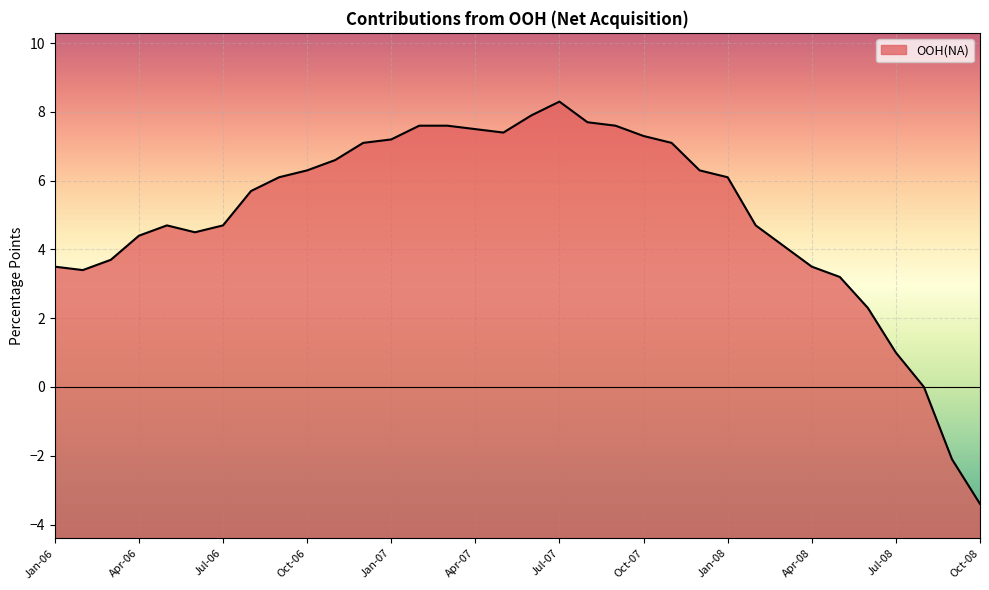

Reading left to right, list all the values displayed in this chart.

3.5	3.4	3.7	4.4	4.7	4.5	4.7	5.7	6.1	6.3	6.6	7.1	7.2	7.6	7.6	7.5	7.4	7.9	8.3	7.7	7.6	7.3	7.1	6.3	6.1	4.7	4.1	3.5	3.2	2.3	1.0	0.0	-2.1	-3.4